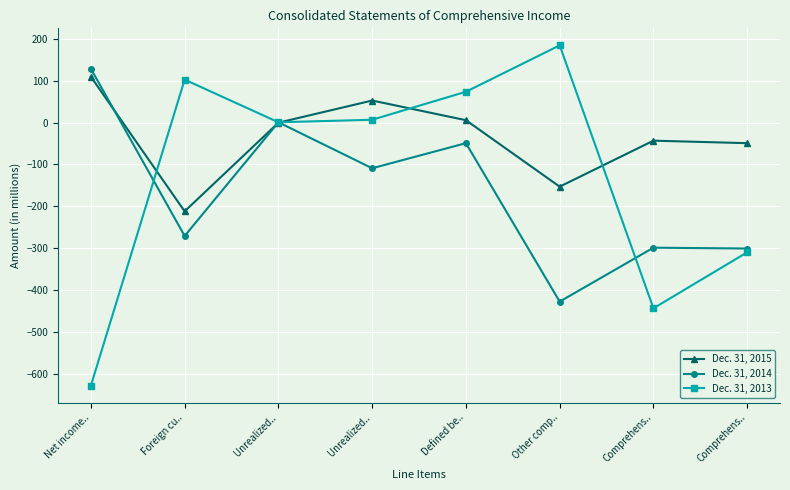

Reading right to left, transcribe all the data shown in this chart.

Dec. 31, 2015: -49	-43	-153	6	53	0	-212	110
Dec. 31, 2014: -301	-299	-428	-49	-109	1	-271	129
Dec. 31, 2013: -310	-444	185	74	7	1	103	-629